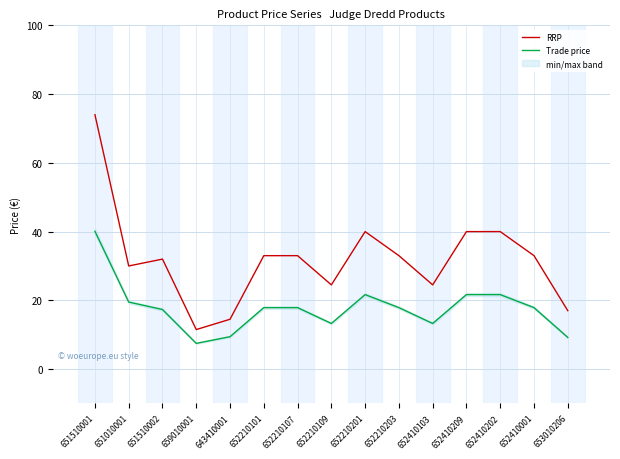

Which series changed the most between 652410103 and 652410209?

RRP